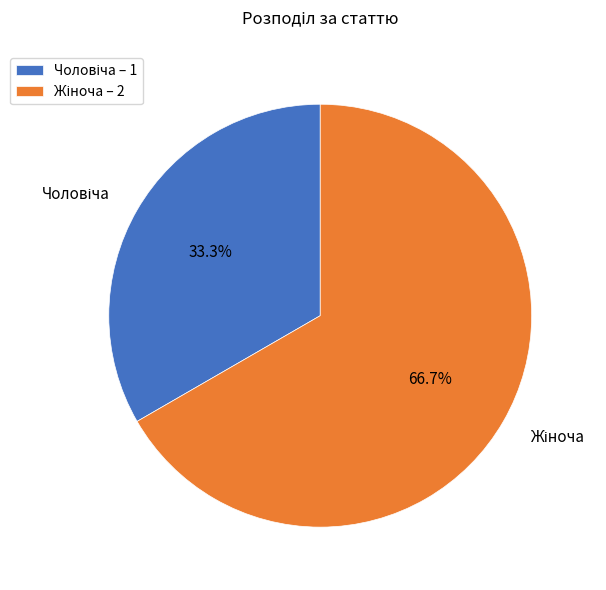

To the nearest percent, what is the average slice percentage?

50%